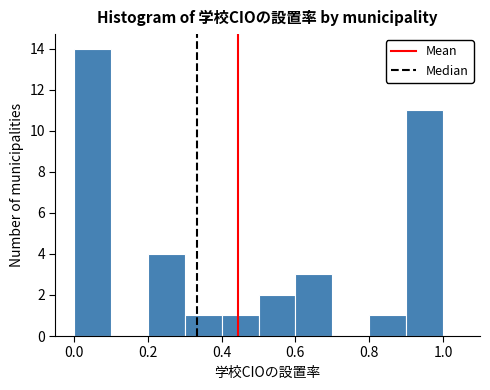

Which range on the x-axis has the tallest bar?

0.0 to 0.1